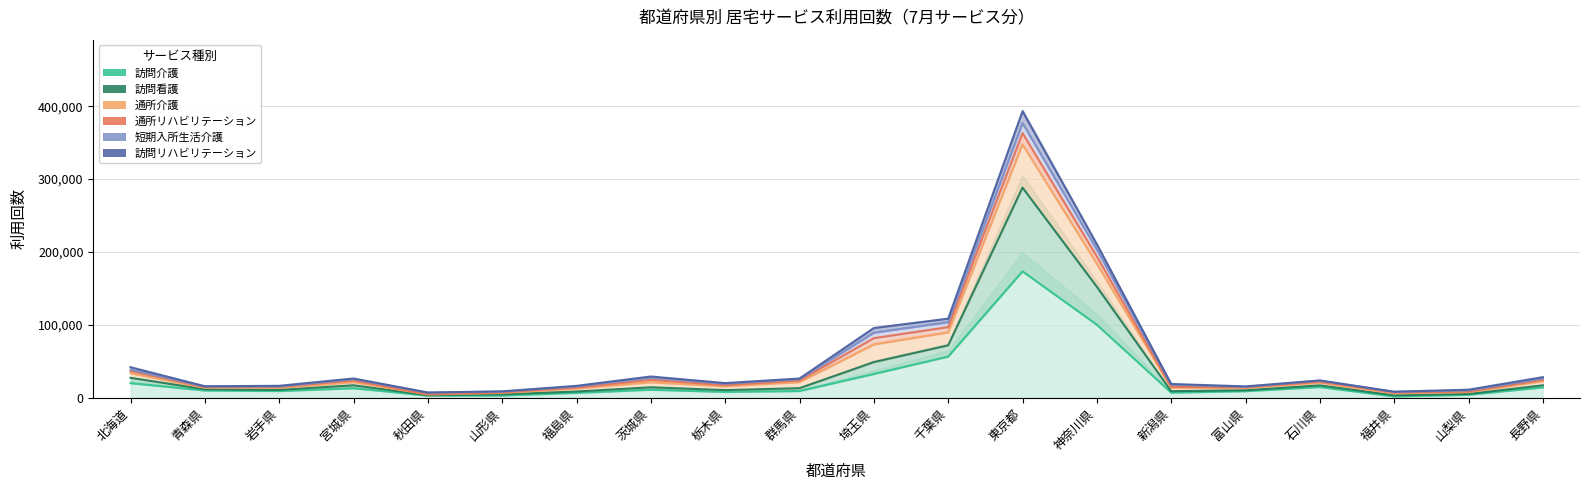

Which category has the lowest value across all series?

福井県